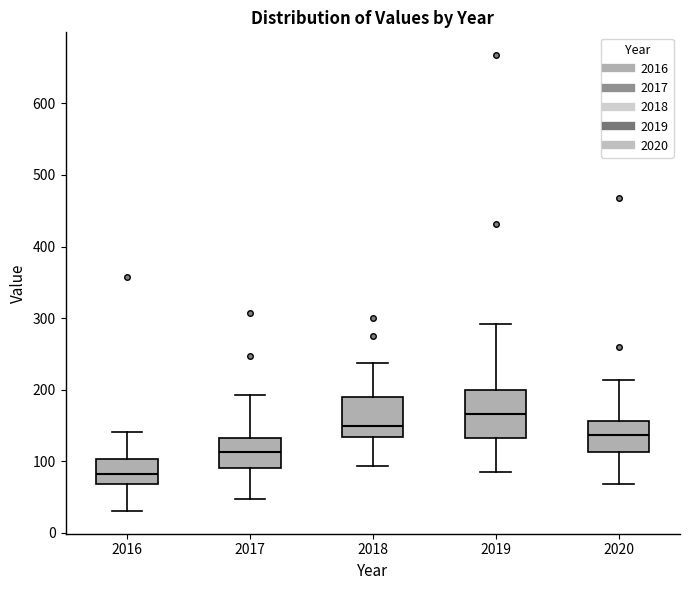

Comparing the boxes themselves (not the whiskers), which one is the tallest?

2019